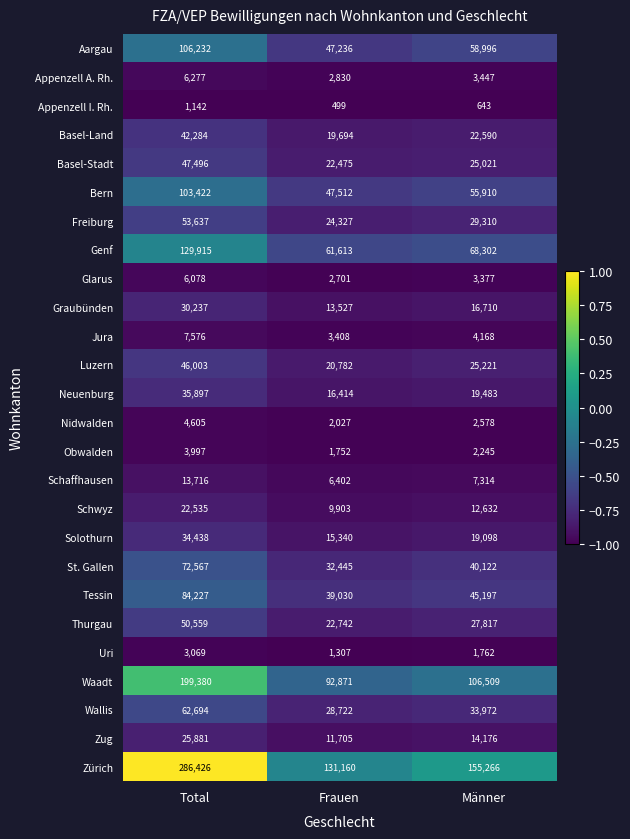

True or false: Basel-Stadt has a value of 25021 at Männer.

True